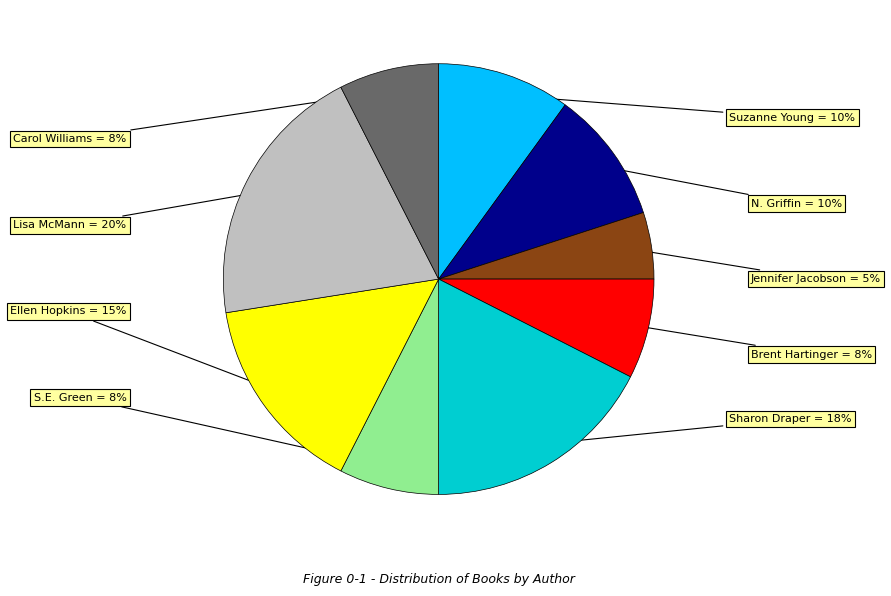

To the nearest percent, what is the average slice percentage?

11%